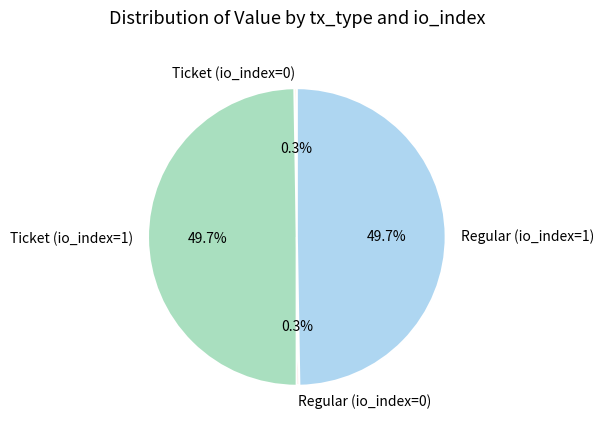

Does any single category account for the majority?

No